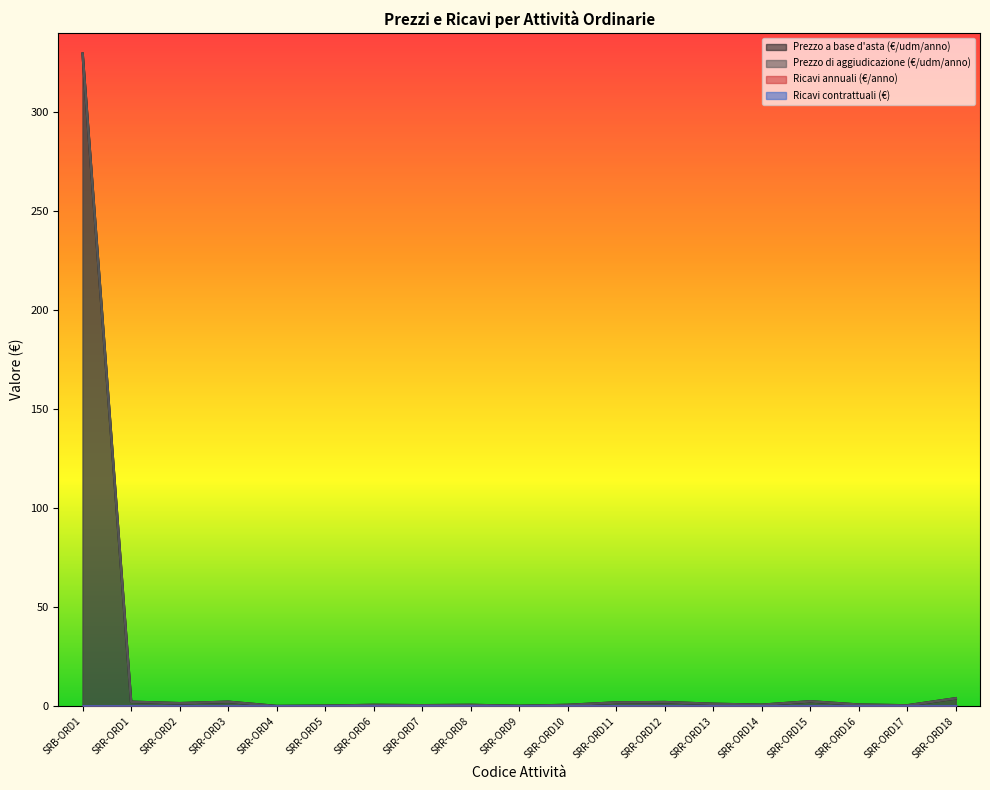

What is the approximate value of Prezzo a base d'asta (€/udm/anno) at SRR-ORD5?

0.3